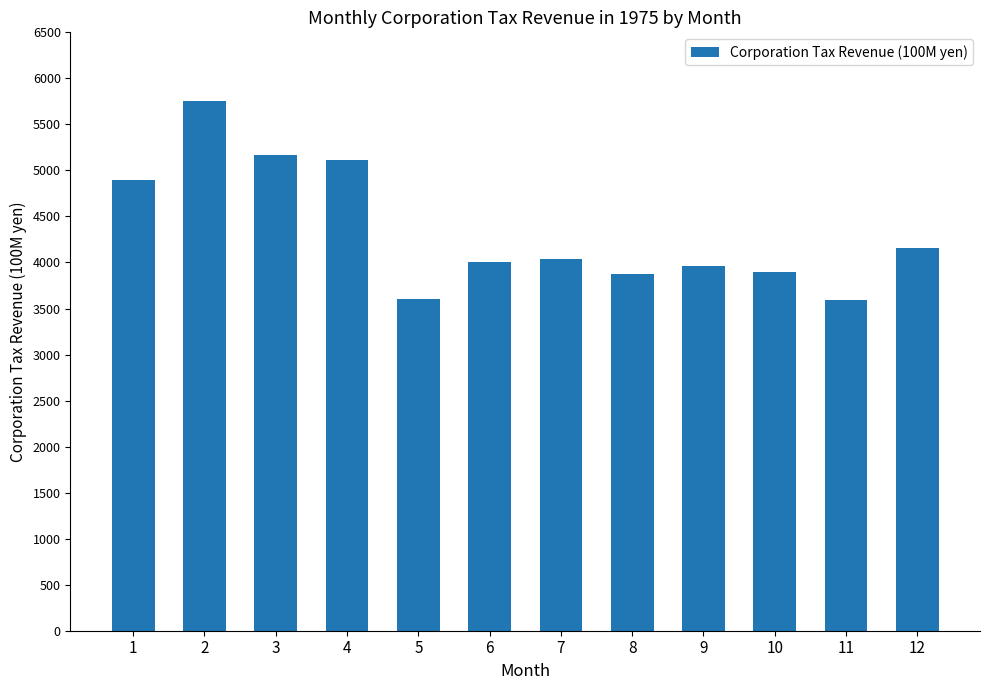

Approximately how many times larger is the value at 10 compared to 9?

1.0